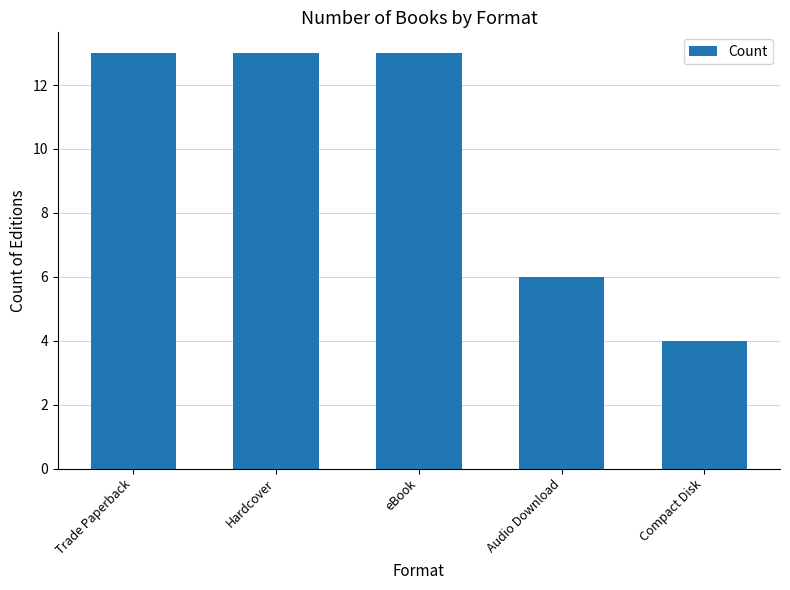

What is the sum of the values at Hardcover and eBook?

26